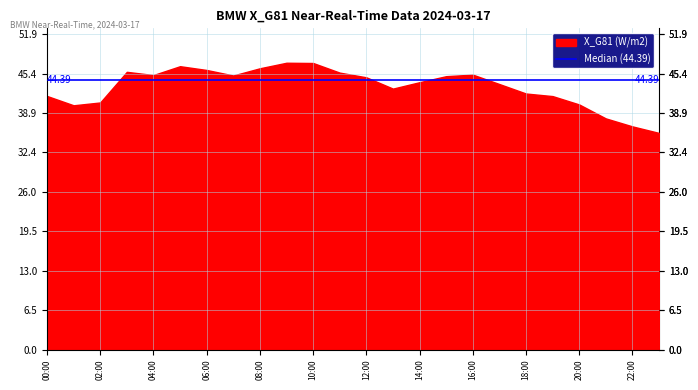

Rank the categories by value from lowest to highest.

23:00, 22:00, 21:00, 01:00, 20:00, 02:00, 19:00, 00:00, 18:00, 13:00, 17:00, 14:00, 12:00, 15:00, 07:00, 04:00, 16:00, 11:00, 03:00, 06:00, 08:00, 05:00, 10:00, 09:00